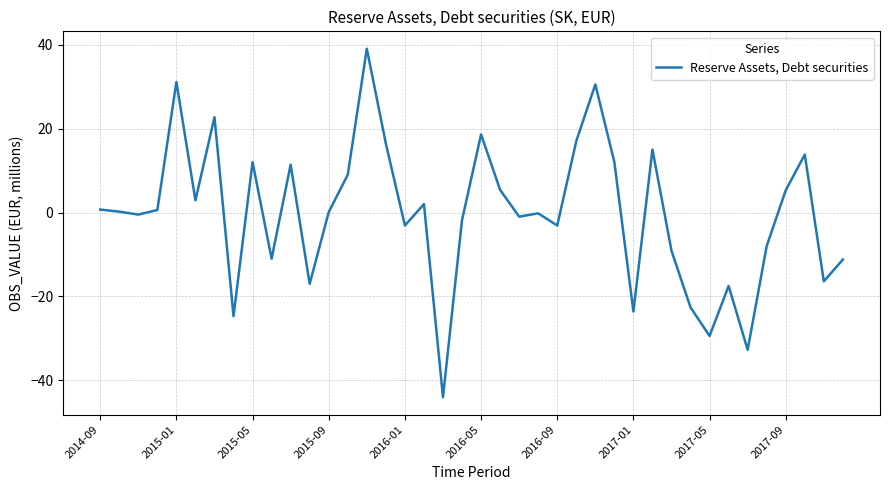

What is the smallest value displayed?

-44.0